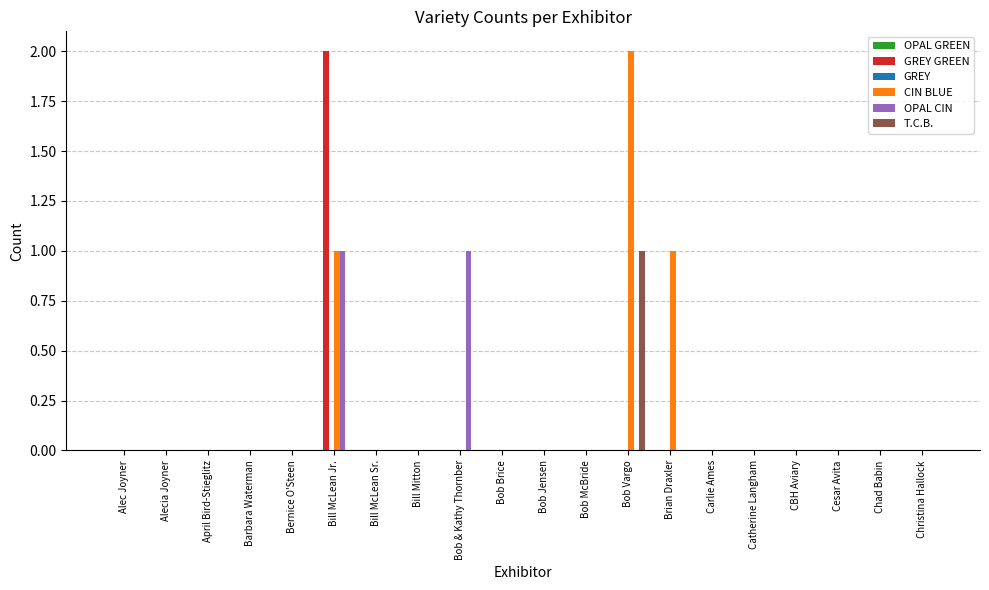

Which series changed the most between Bill McLean Jr. and Carlie Ames?

GREY GREEN